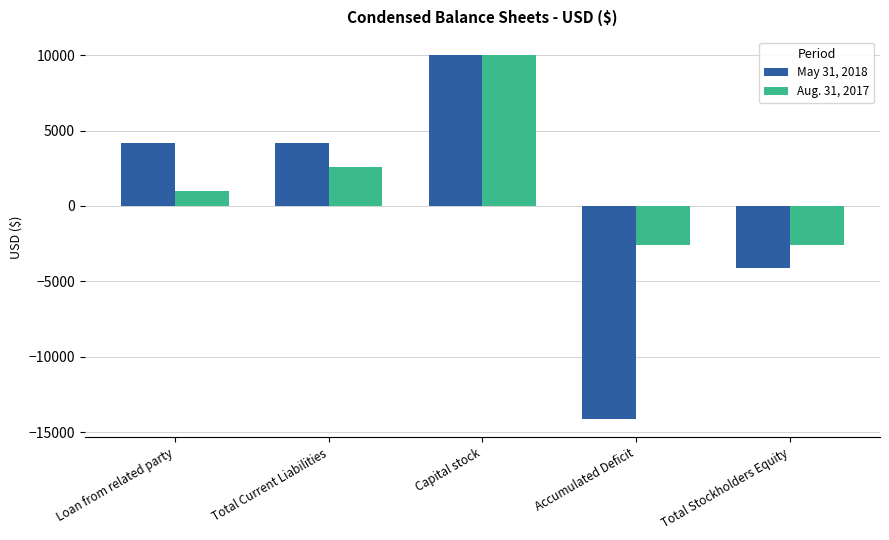

True or false: Aug. 31, 2017 has a value of 745 at Total Current Liabilities.

False